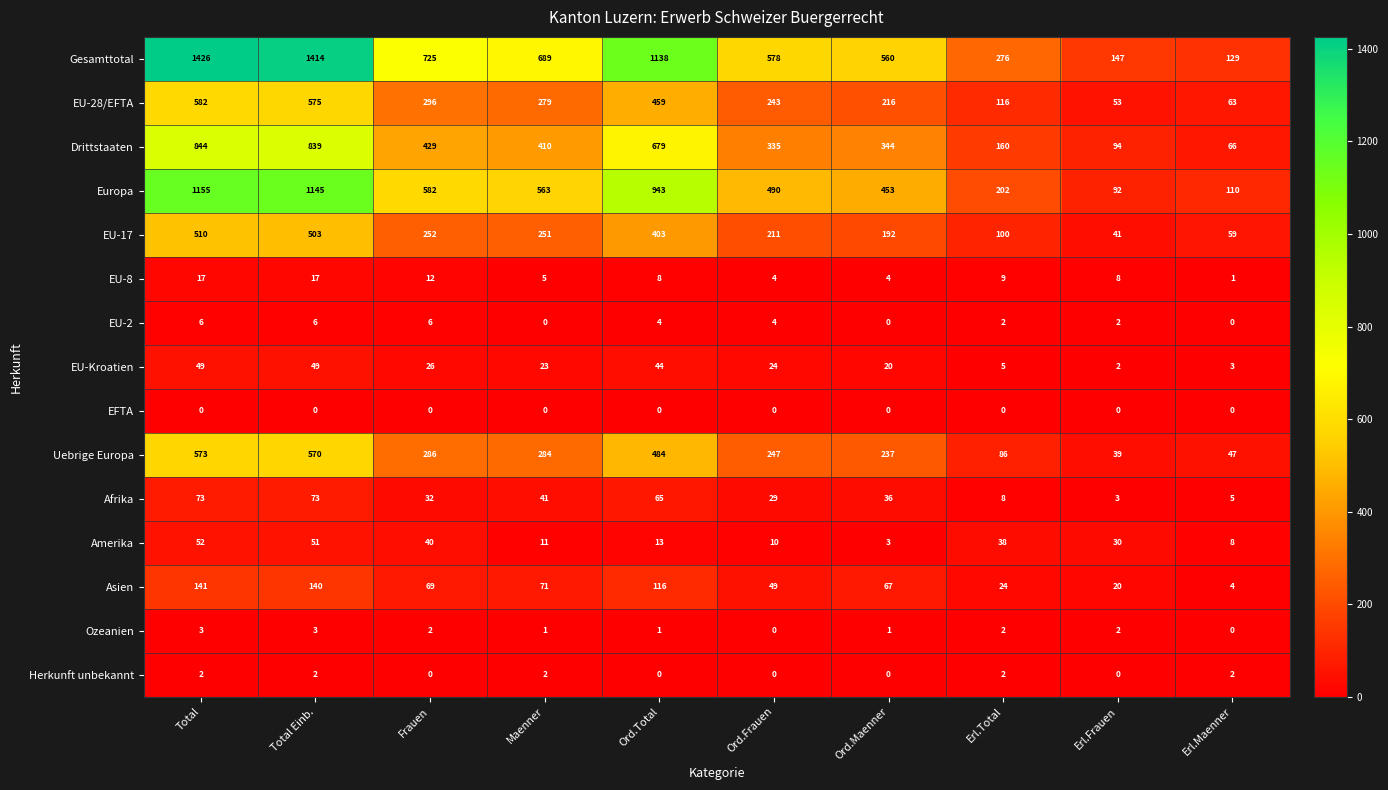

Is it true that EU-28/EFTA equals 459 at Ord.Total?

True